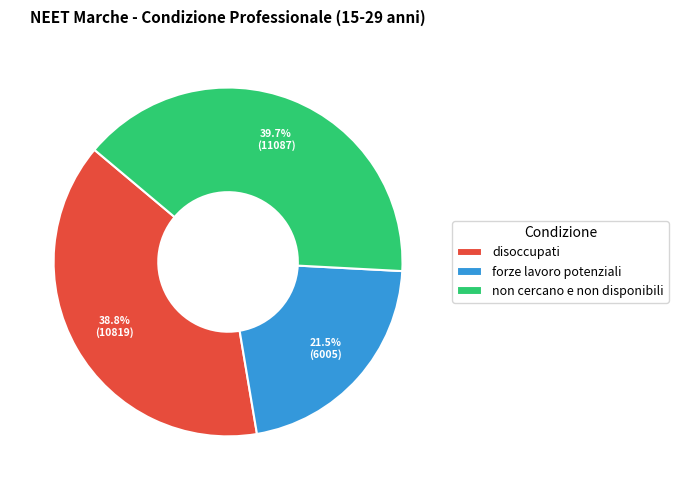

Does forze lavoro potenziali represent more than half of the total?

No